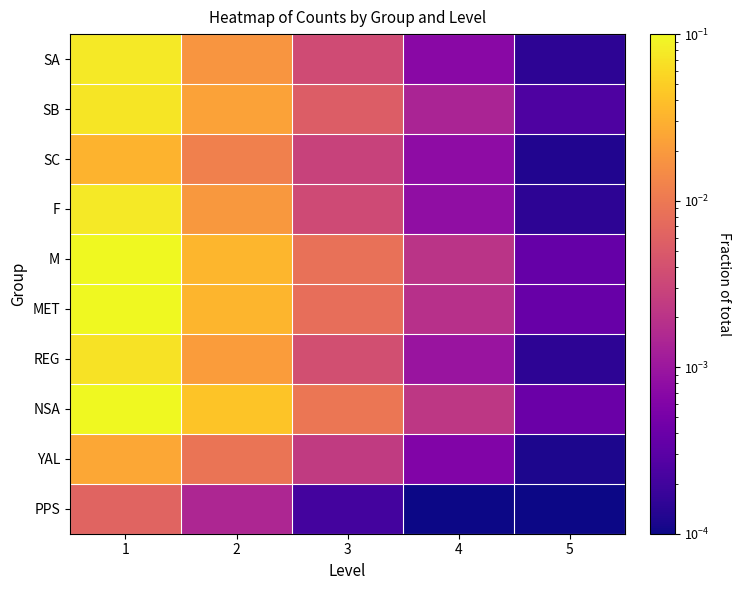

How many distinct data groups are displayed?

10